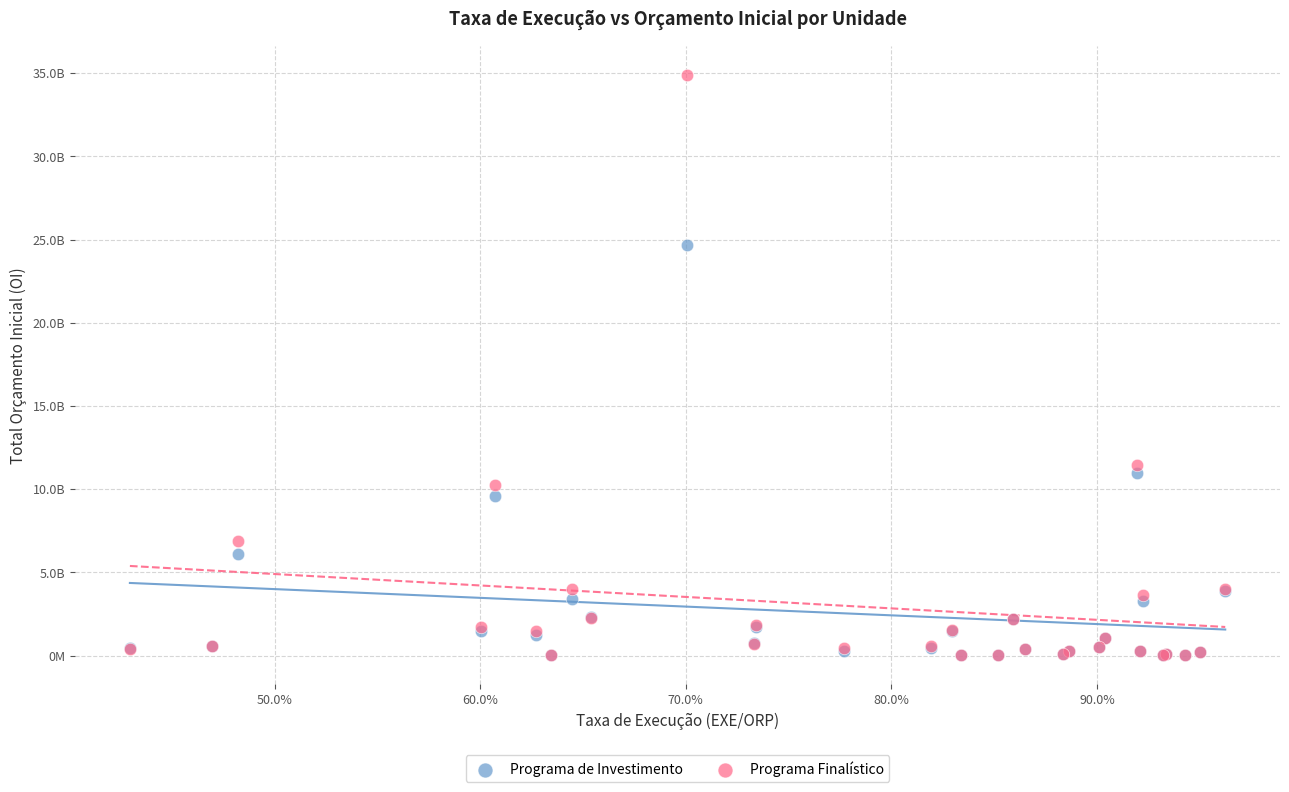

What are all the series names shown in the legend?

Programa de Investimento, Programa Finalístico